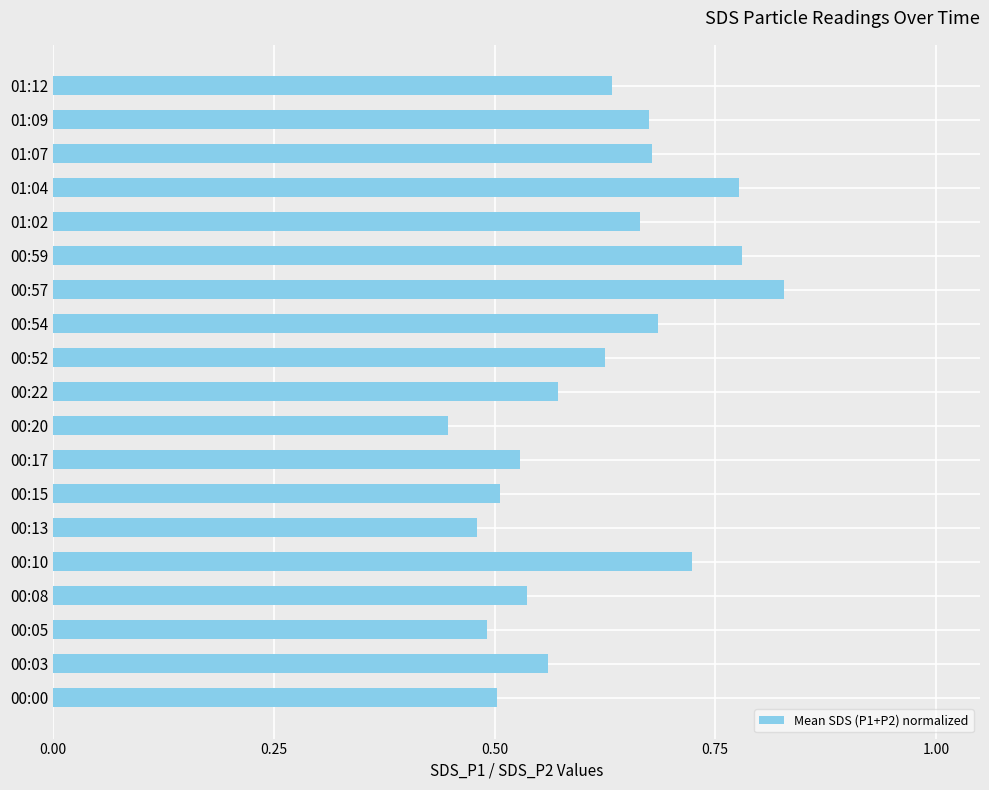

Are the bars grouped side by side (vs. stacked)?

No